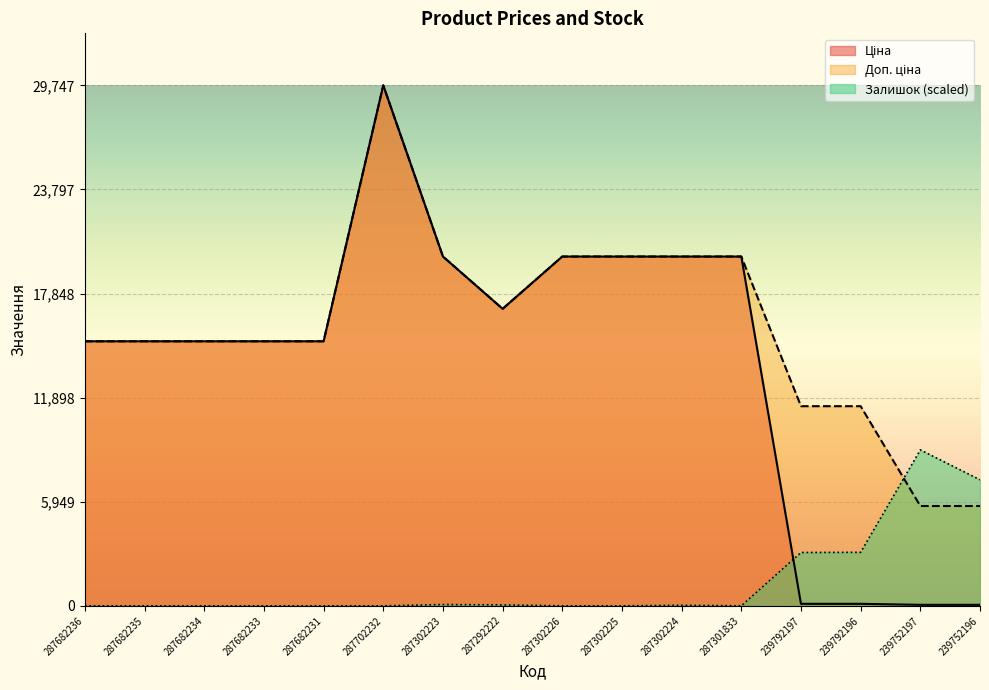

True or false: Ціна and Доп. ціна cross at least once.

False